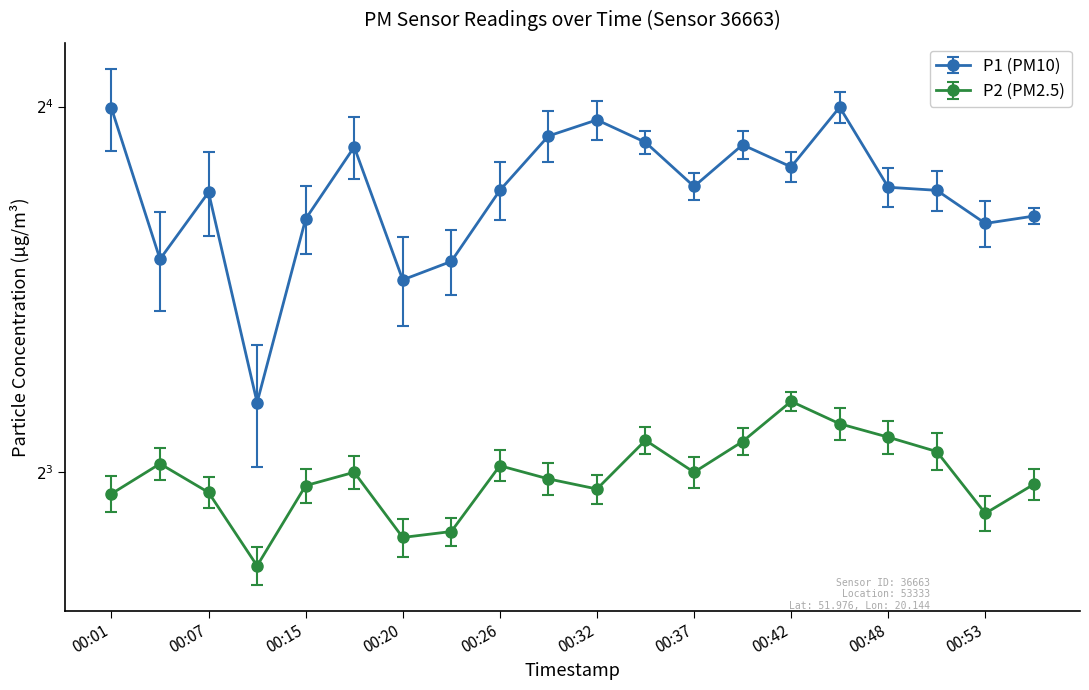

At which label does P1 reach its peak?

00:45